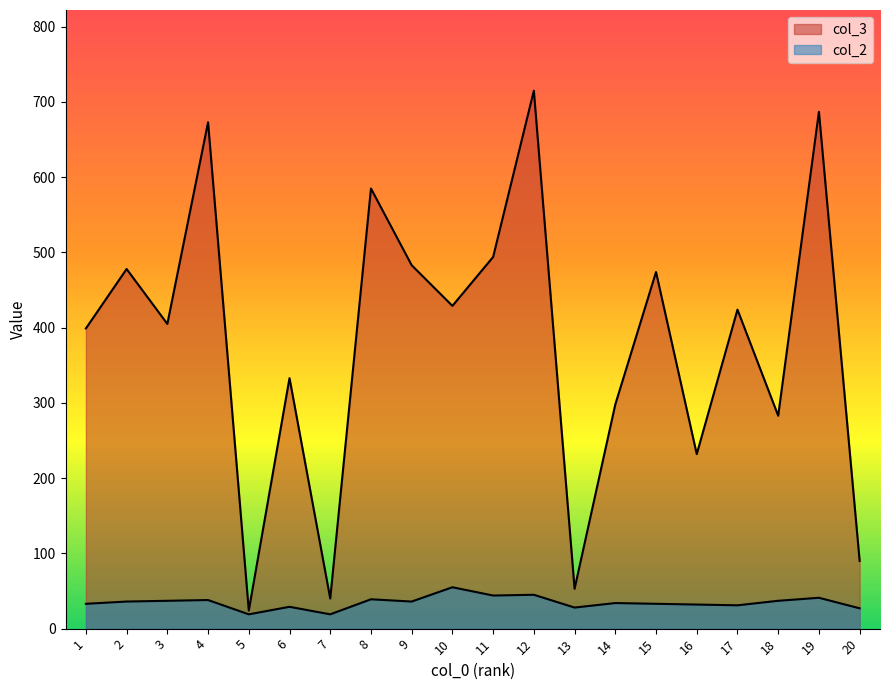

How many values in the col_3 series exceed 424?

9